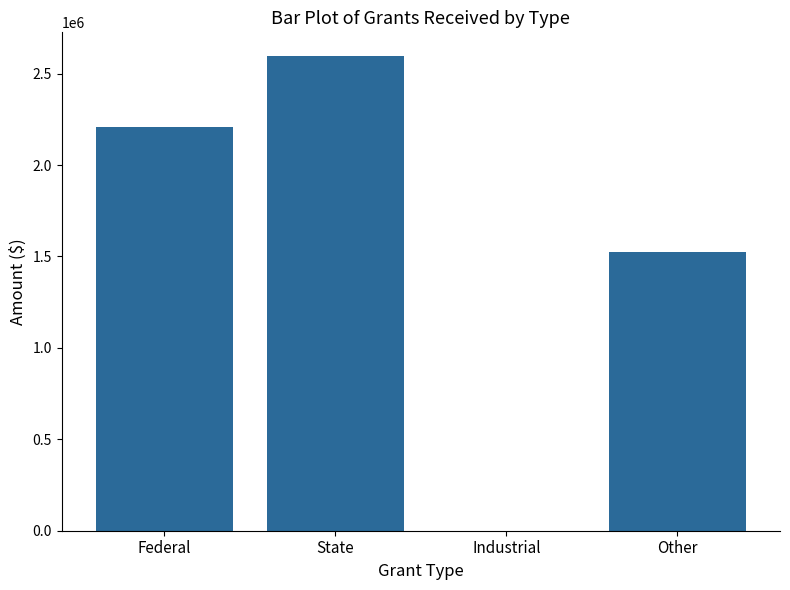

Reading left to right, extract all data points from this chart.

2207151	2596138	0	1524528